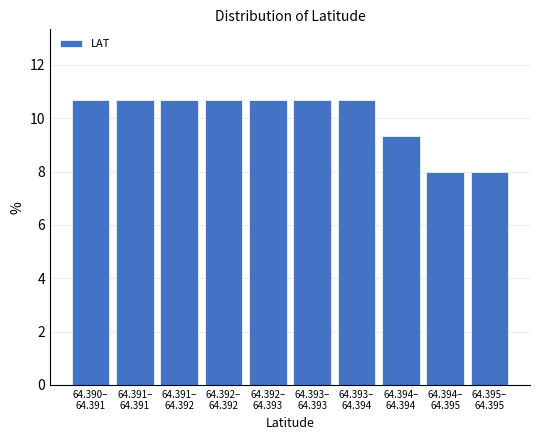

Reading left to right, extract all data points from this chart.

10.7	10.7	10.7	10.7	10.7	10.7	10.7	9.3	8.0	8.0